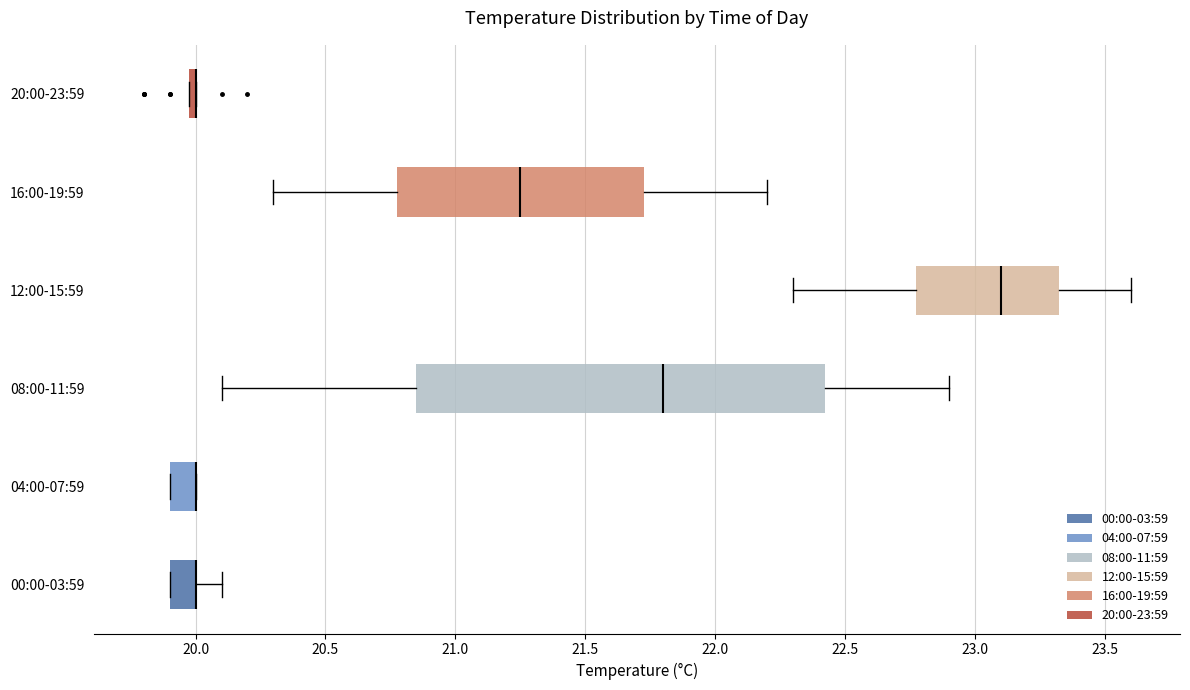

Reading bottom to top, read every box against the x-axis: the position of its median line, the range the box covers, and the ends of its whiskers. The values are not printed on the chart, so give them approximately, as read against the axis.

00:00-03:59: median 20.00 (drawn on the box's right edge), box 19.90 to 20.00, whiskers 19.90 to 20.10
04:00-07:59: median 20.00 (drawn on the box's right edge), box 19.90 to 20.00, whiskers 19.90 to 20.00
08:00-11:59: median 21.80, box 20.85 to 22.45, whiskers 20.10 to 22.90
12:00-15:59: median 23.10, box 22.80 to 23.35, whiskers 22.30 to 23.60
16:00-19:59: median 21.25, box 20.80 to 21.75, whiskers 20.30 to 22.20
20:00-23:59: box collapsed to a line at 20.00, whiskers 20.00 to 20.00